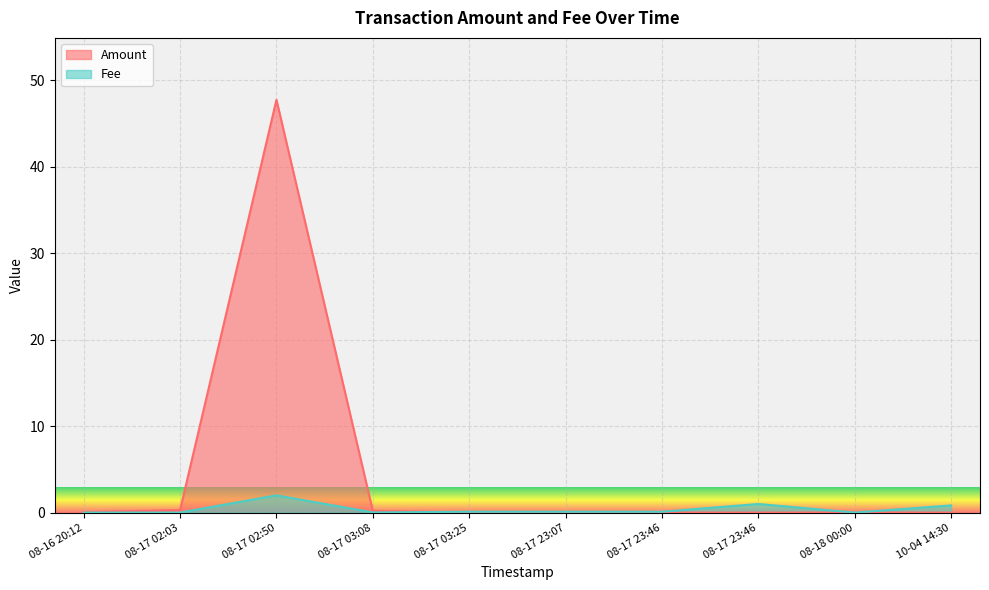

The Amount series shows 0.0 at 08-17 03:25. True or false?

True